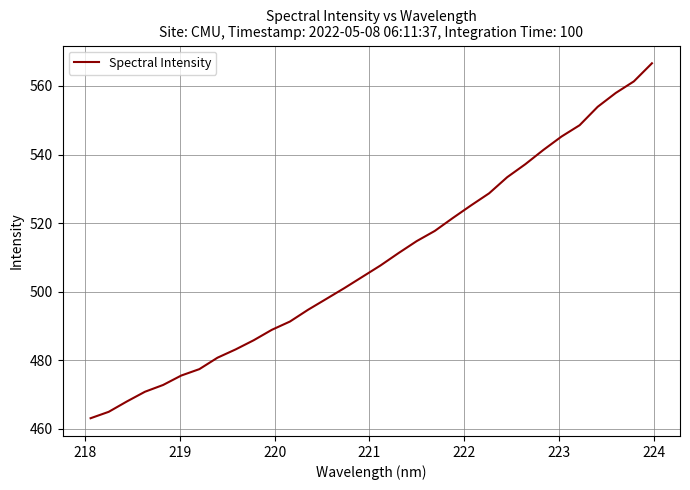

Reading left to right, extract all data points from this chart.

463.0	464.9	467.9	470.8	472.8	475.5	477.4	480.7	483.1	485.8	488.8	491.3	494.7	497.8	501.0	504.3	507.6	511.3	514.7	517.7	521.5	525.2	528.7	533.4	537.2	541.3	545.2	548.5	553.9	558.0	561.3	566.6